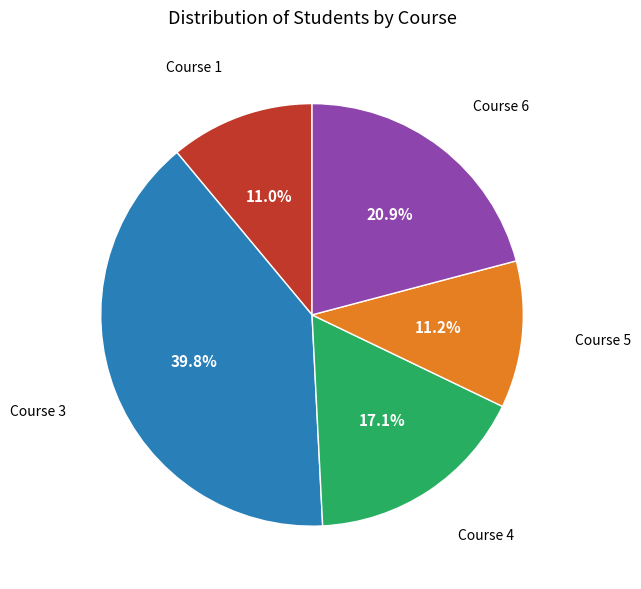

Is there a majority slice in this chart?

No